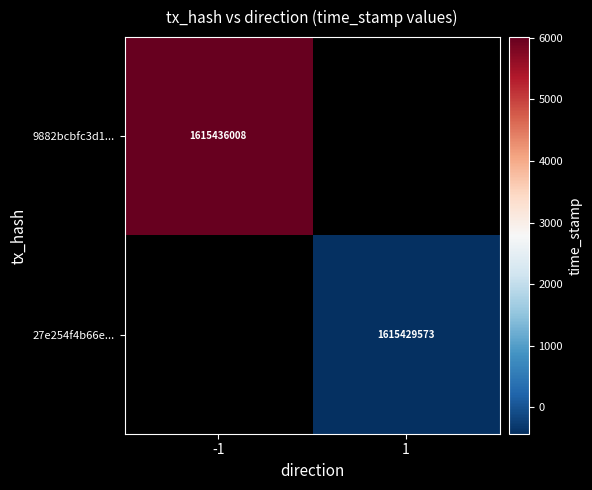

Is it true that 27e254f4b66e... equals 2620006051 at 1?

False